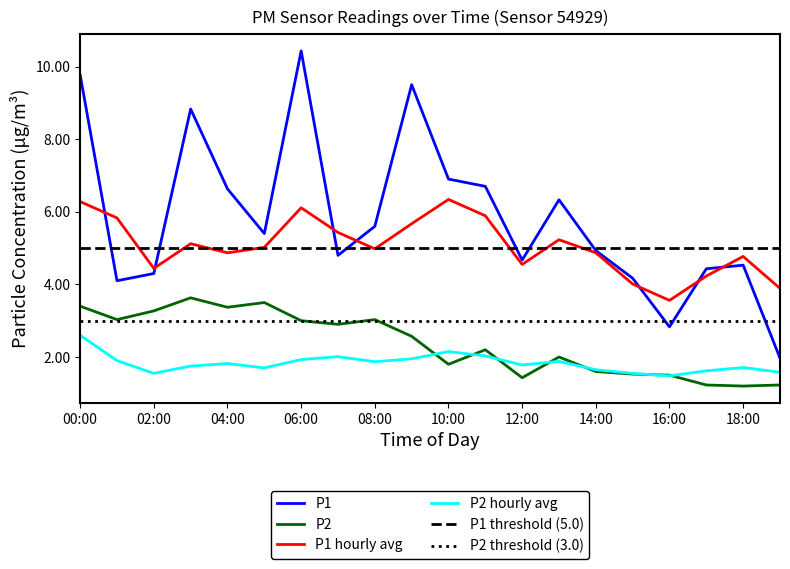

Which series has the largest total across all categories?

P1